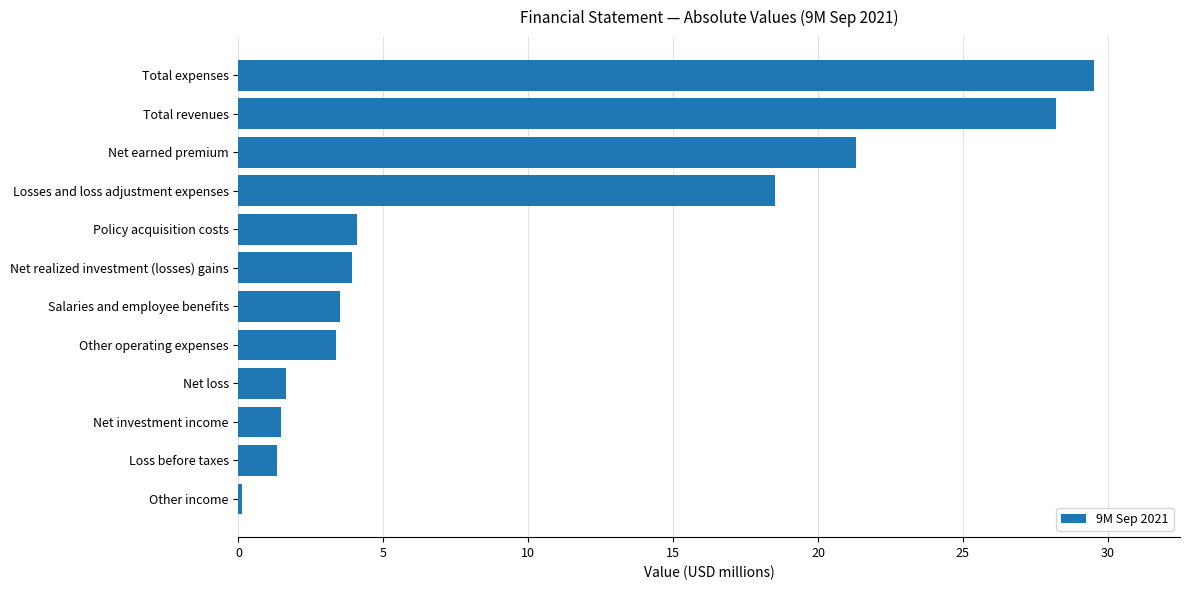

Reading bottom to top, extract all data points from this chart.

Other income=0.1	Loss before taxes=1.3	Net investment income=1.5	Net loss=1.6	Other operating expenses=3.4	Salaries and employee benefits=3.5	Net realized investment (losses) gains=3.9	Policy acquisition costs=4.1	Losses and loss adjustment expenses=18.5	Net earned premium=21.3	Total revenues=28.2	Total expenses=29.5